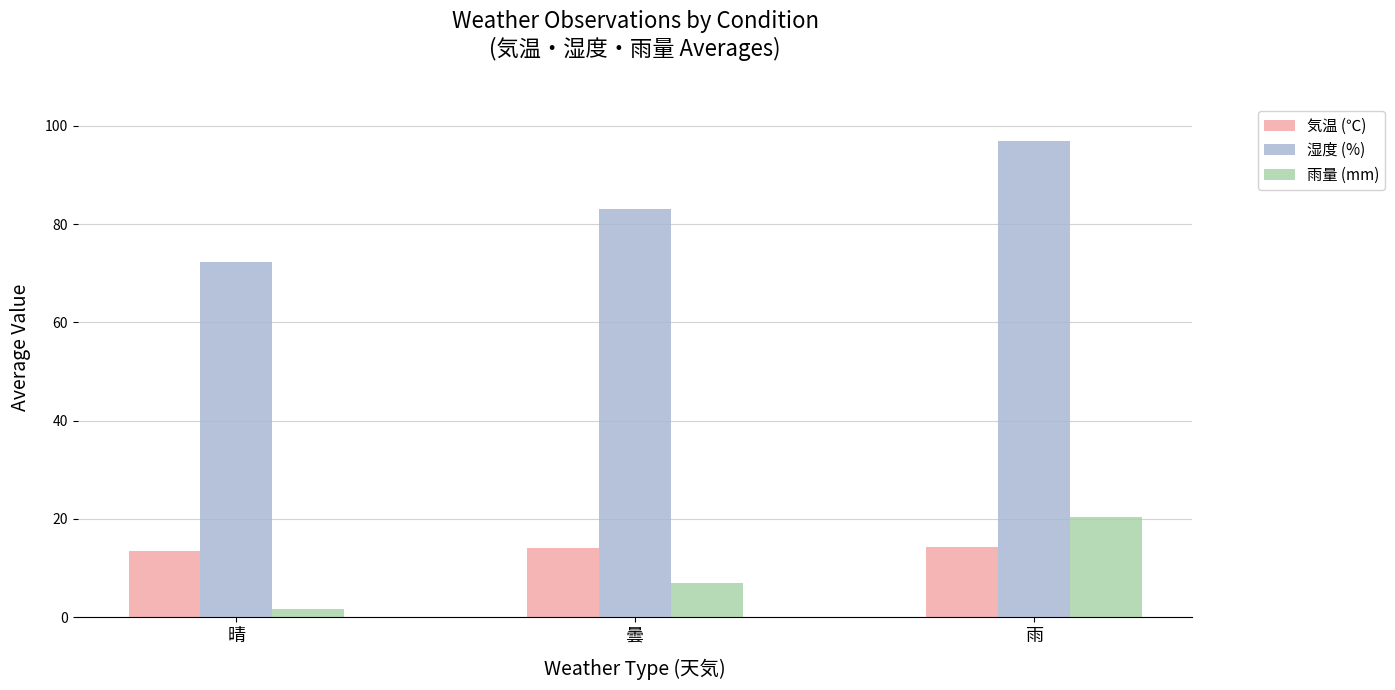

How many values in the 雨量 (mm) series exceed 6?

2